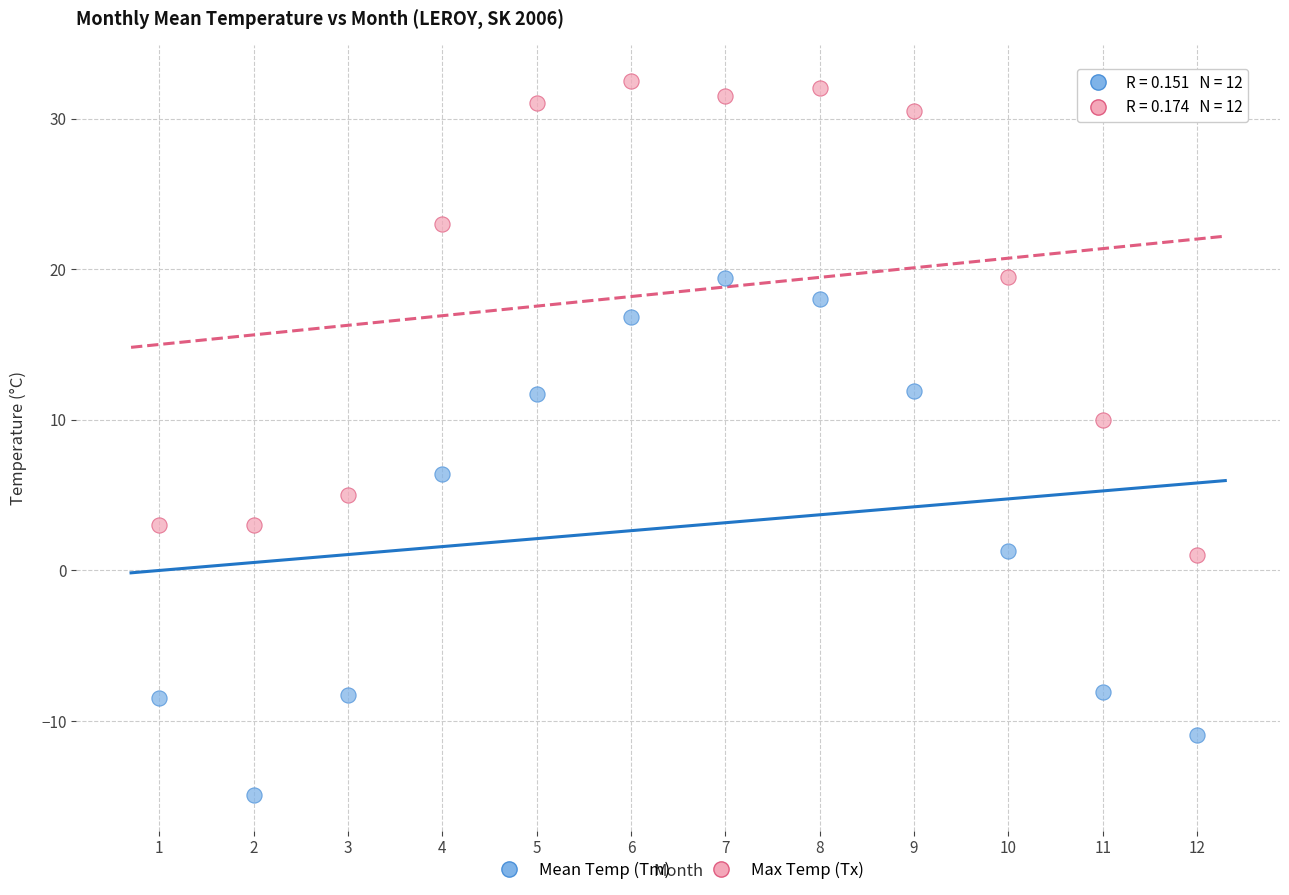

Across all data points, what is the range of X values (max minus min)?

11.0